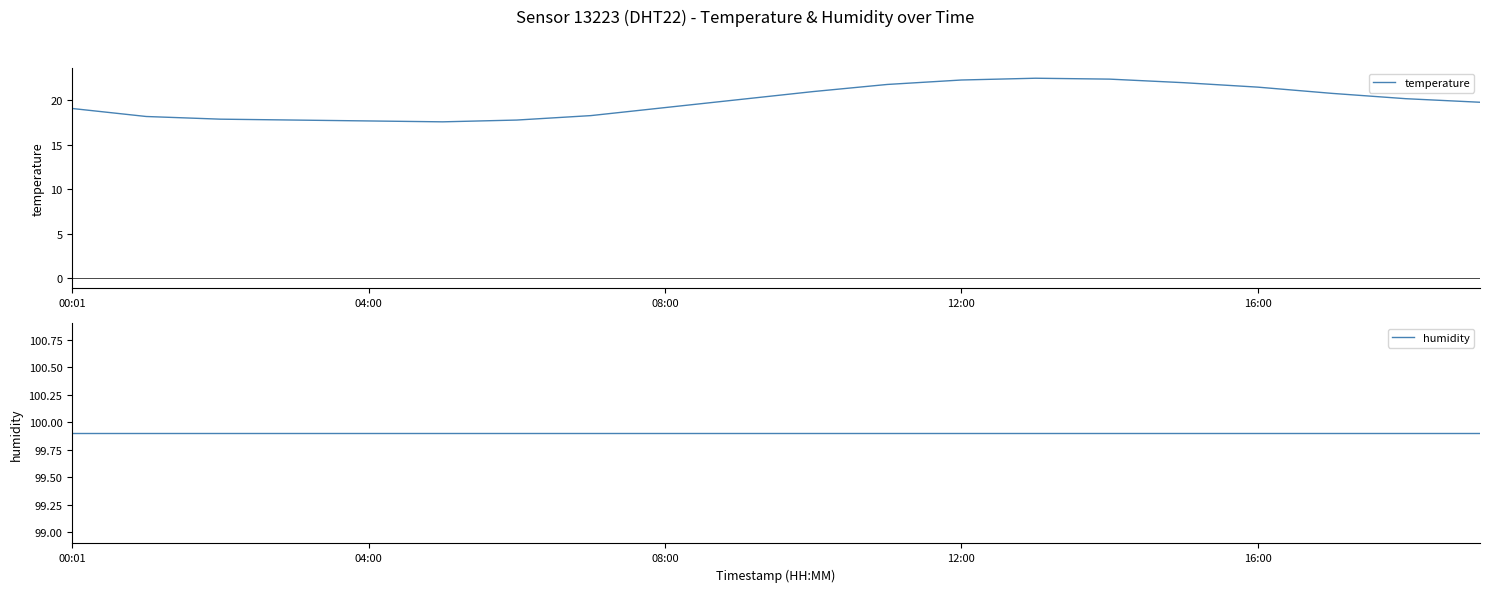

True or false: temperature and humidity cross at least once.

False